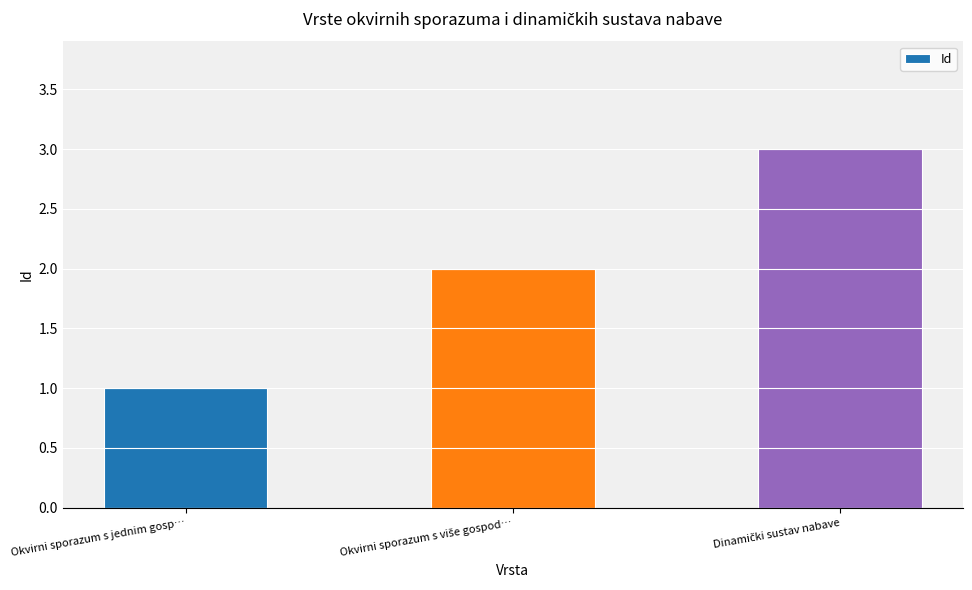

How many bars are there in total?

3